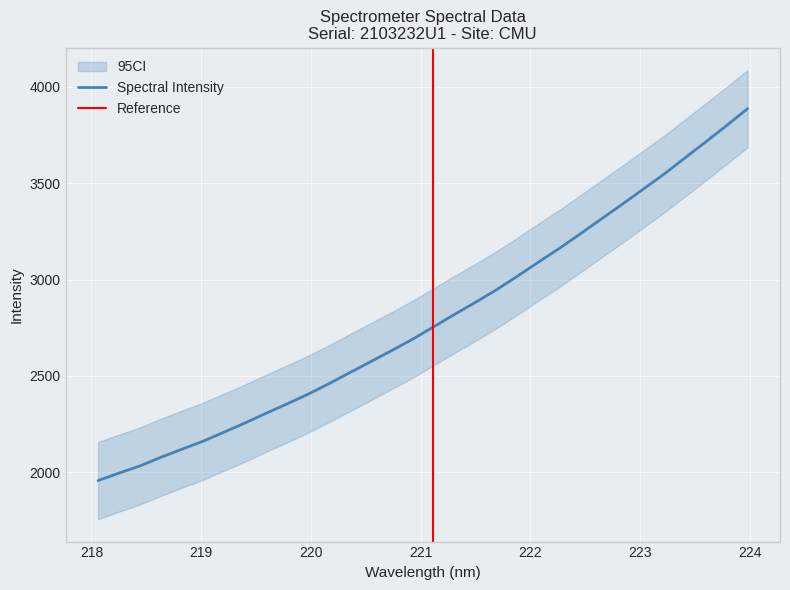

The chart shows a value of 2818.7 at 221.3083. True or false?

True